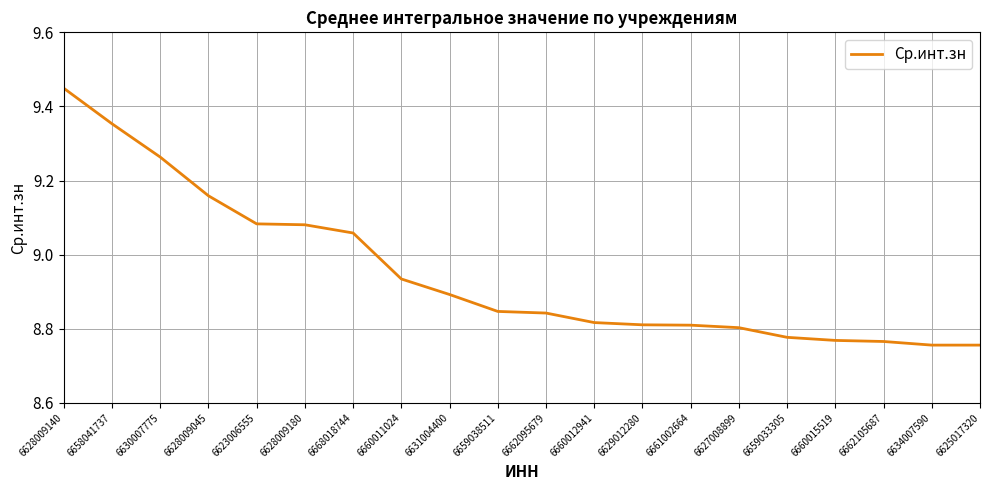

What is the difference between the values at 6631004400 and 6629012280?

0.1